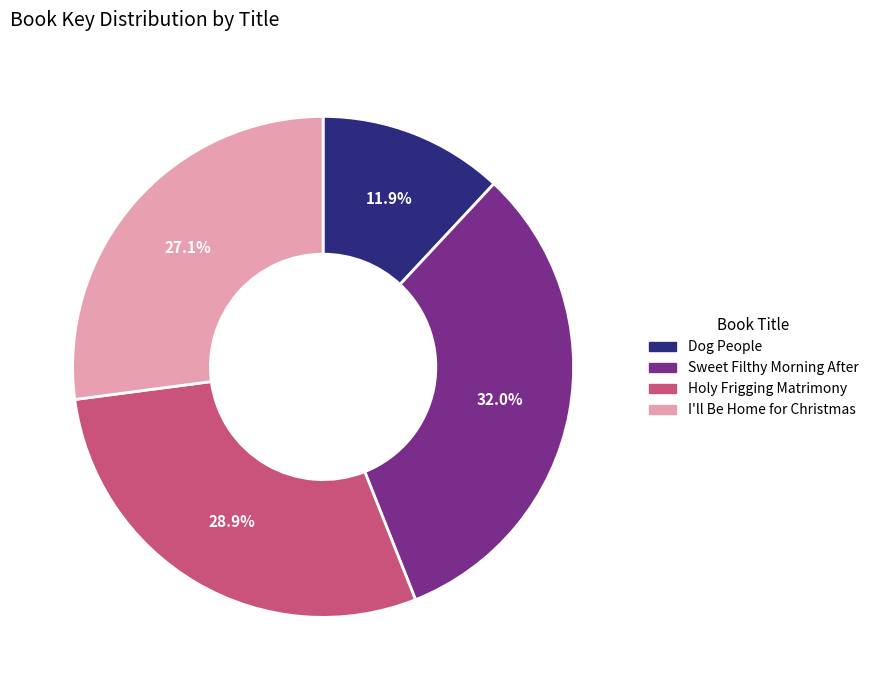

Count the number of slices in the pie.

4